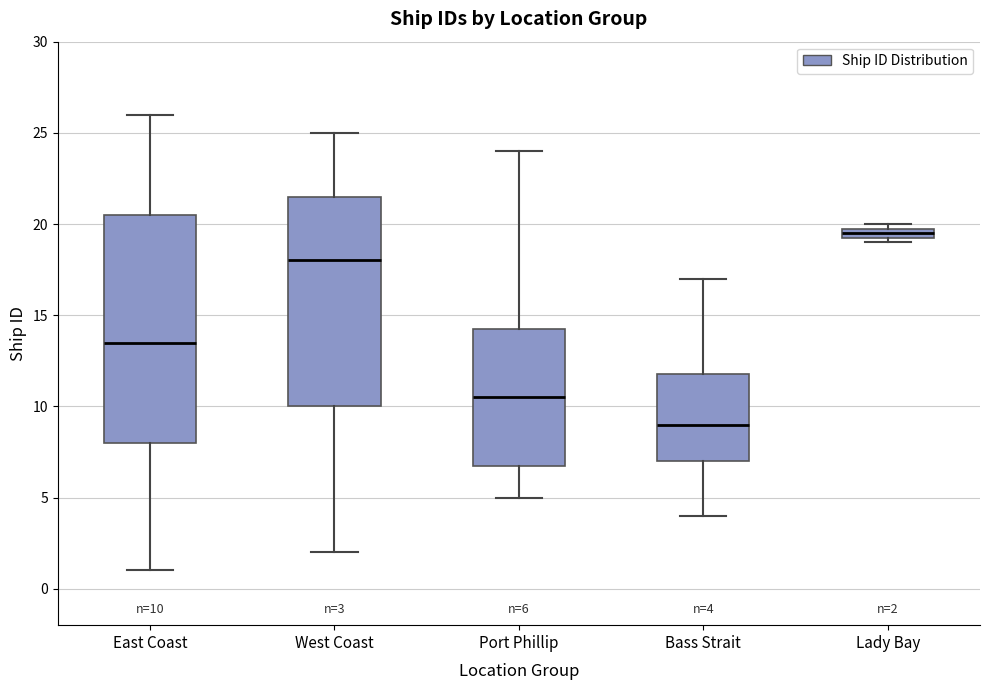

Which box has the lowest median line?

Bass Strait